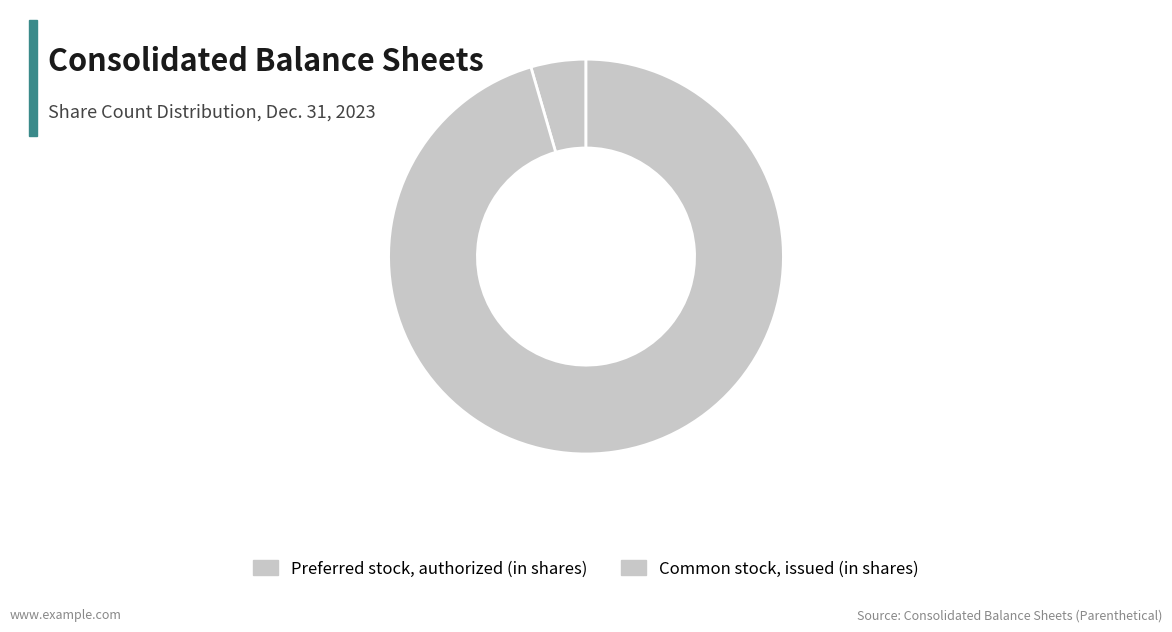

What is the majority slice?

Common stock, issued (in shares)